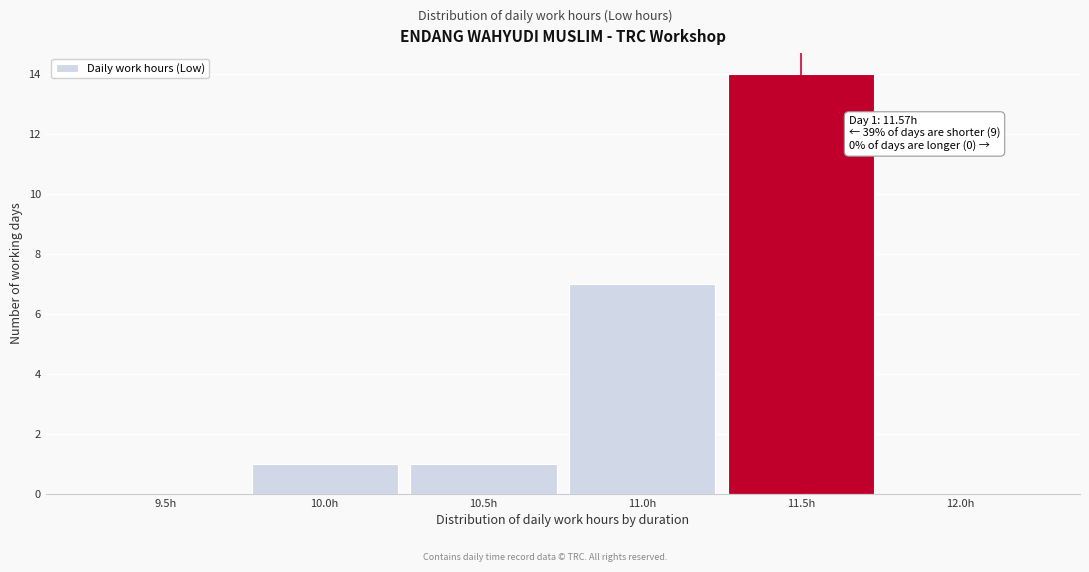

Reading left to right, list all the values displayed in this chart.

9.5h=0	10.0h=1	10.5h=1	11.0h=7	11.5h=14	12.0h=0